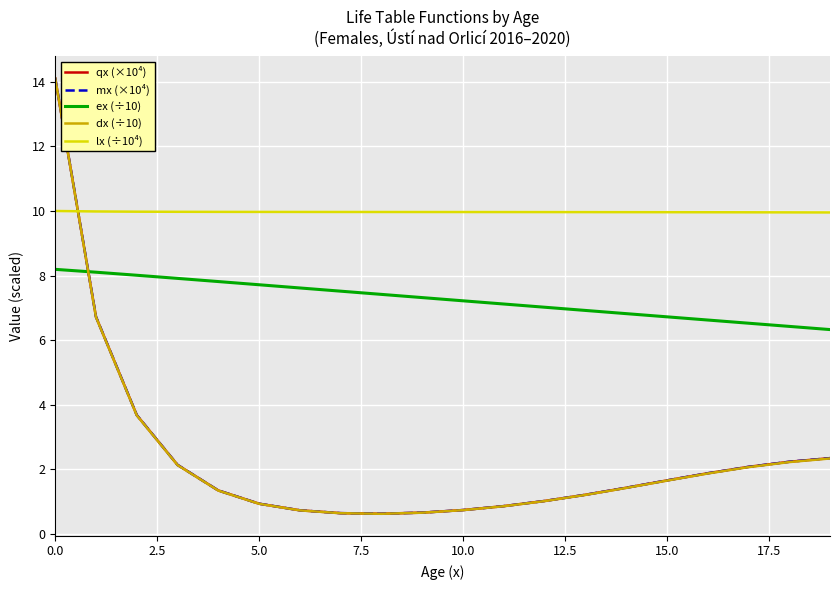

Which series ends up on top after the final intersection of lx (÷10⁴) and qx (×10⁴)?

lx (÷10⁴)